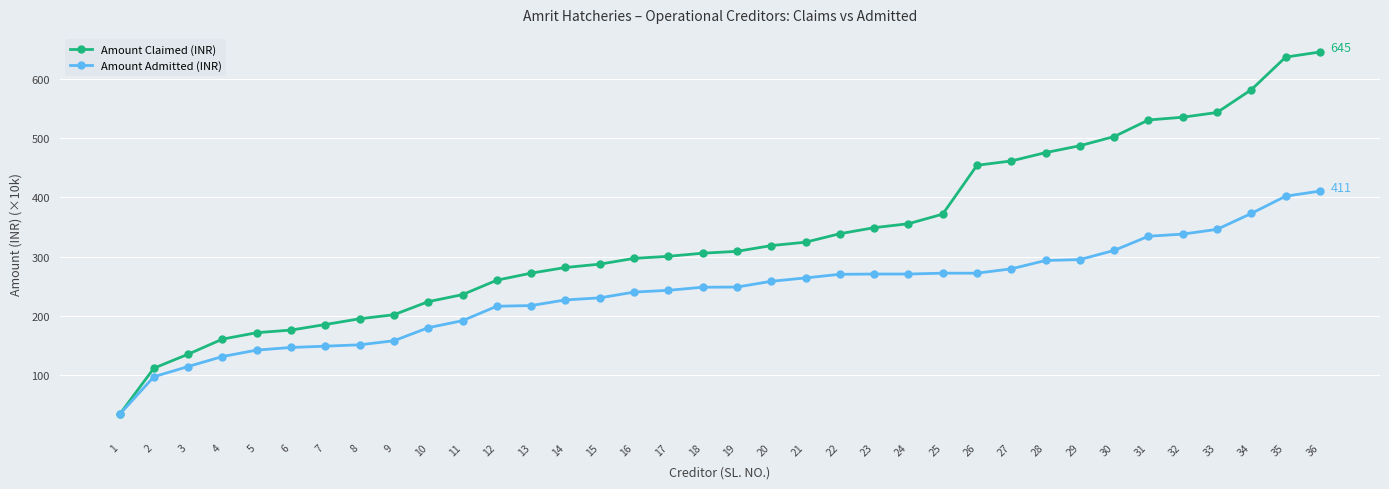

What is the difference between the highest and lowest values at 12?

43.9